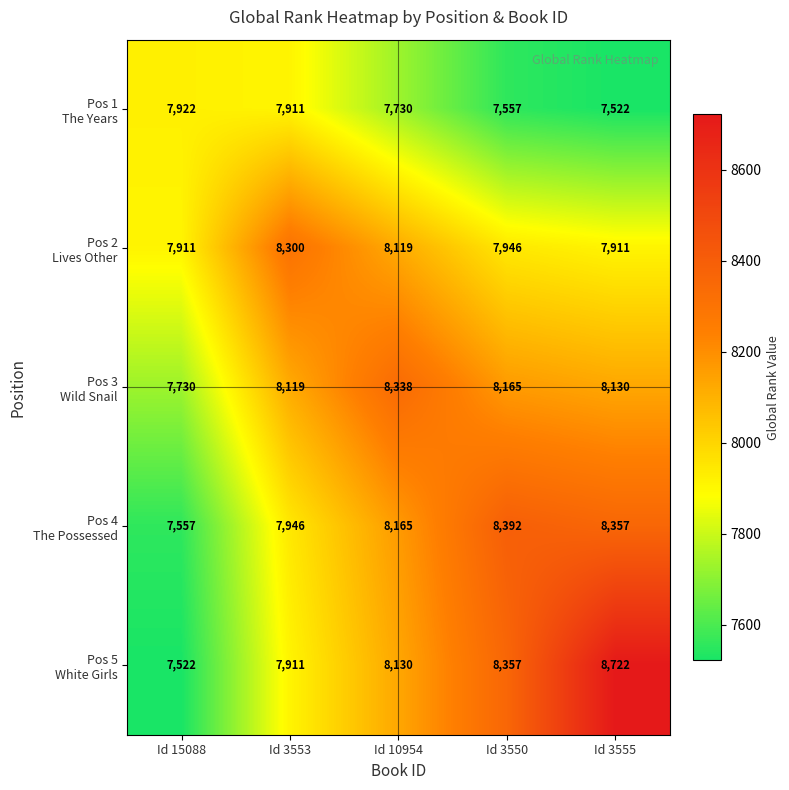

What is the maximum value shown in the chart?

8722